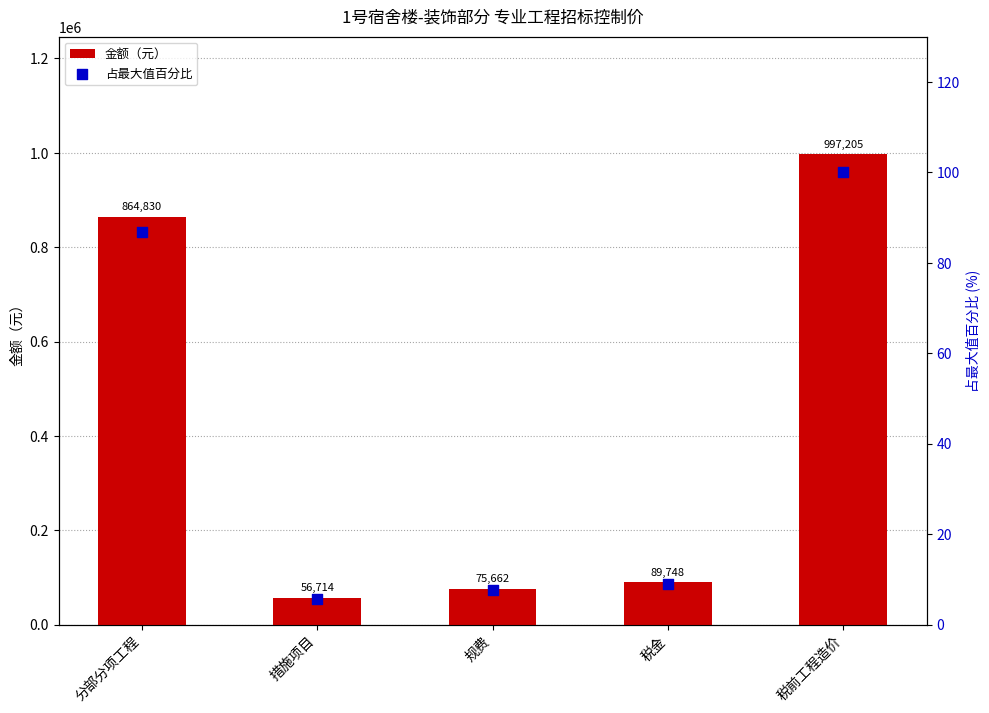

What are all the series names shown in the legend?

金额（元）, 占最大值百分比